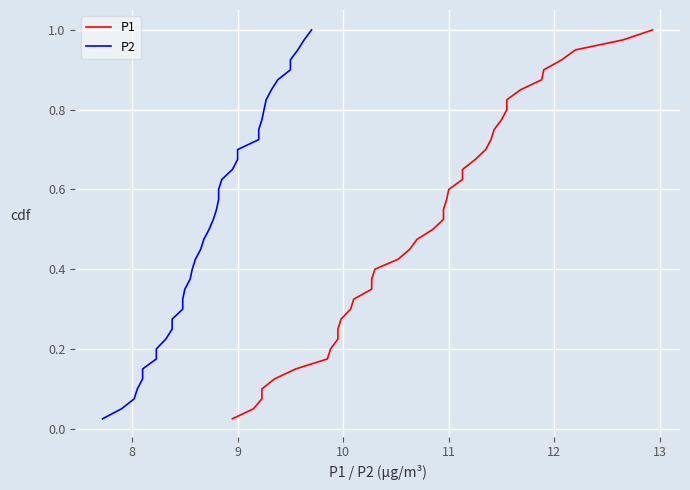

Which series has the largest total across all categories?

P1